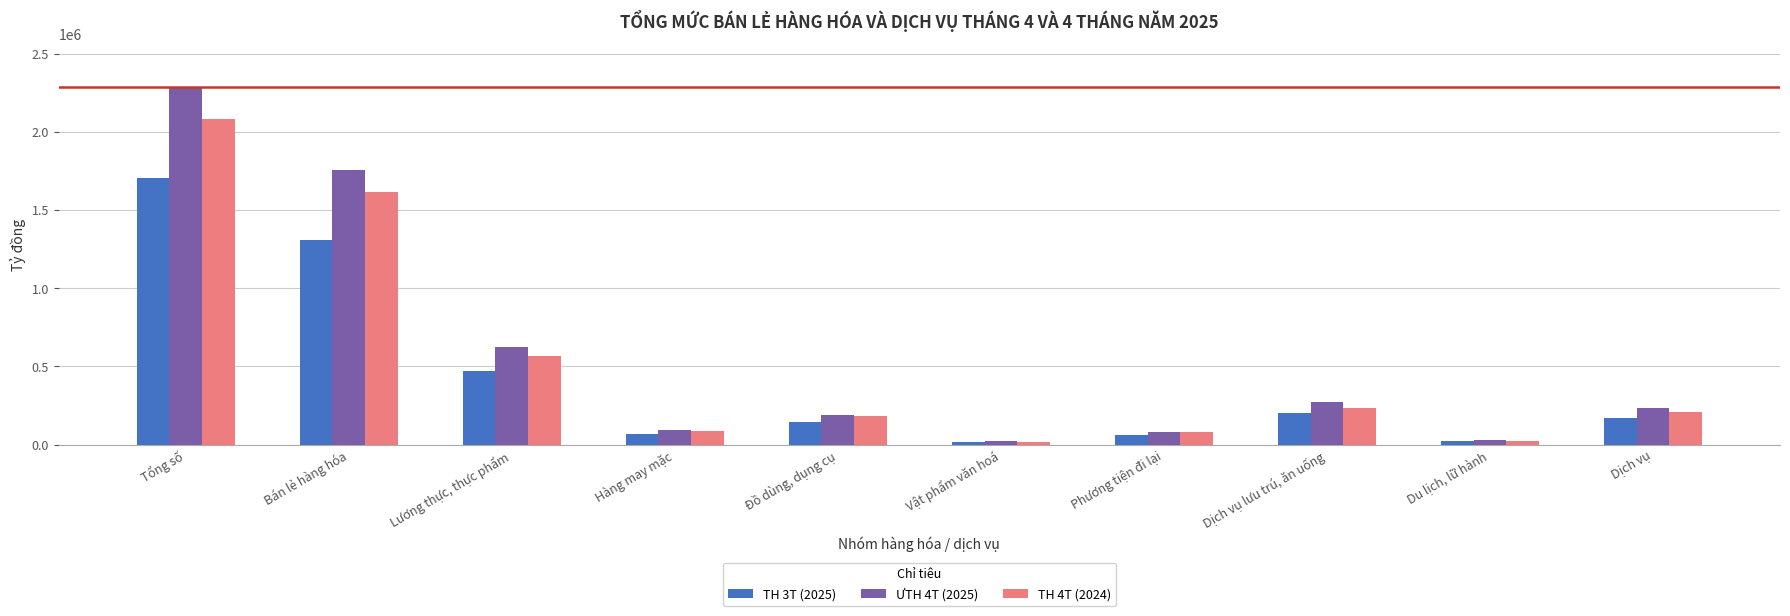

What is the value of the TH 4T (2024) bar at the 4th from the left?

84492.8